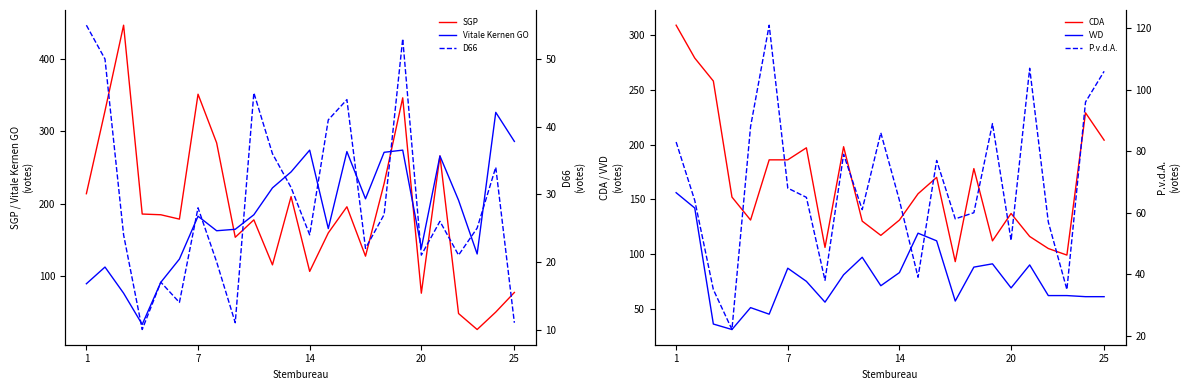

The value of SGP at 14 is 32. True or false?

False